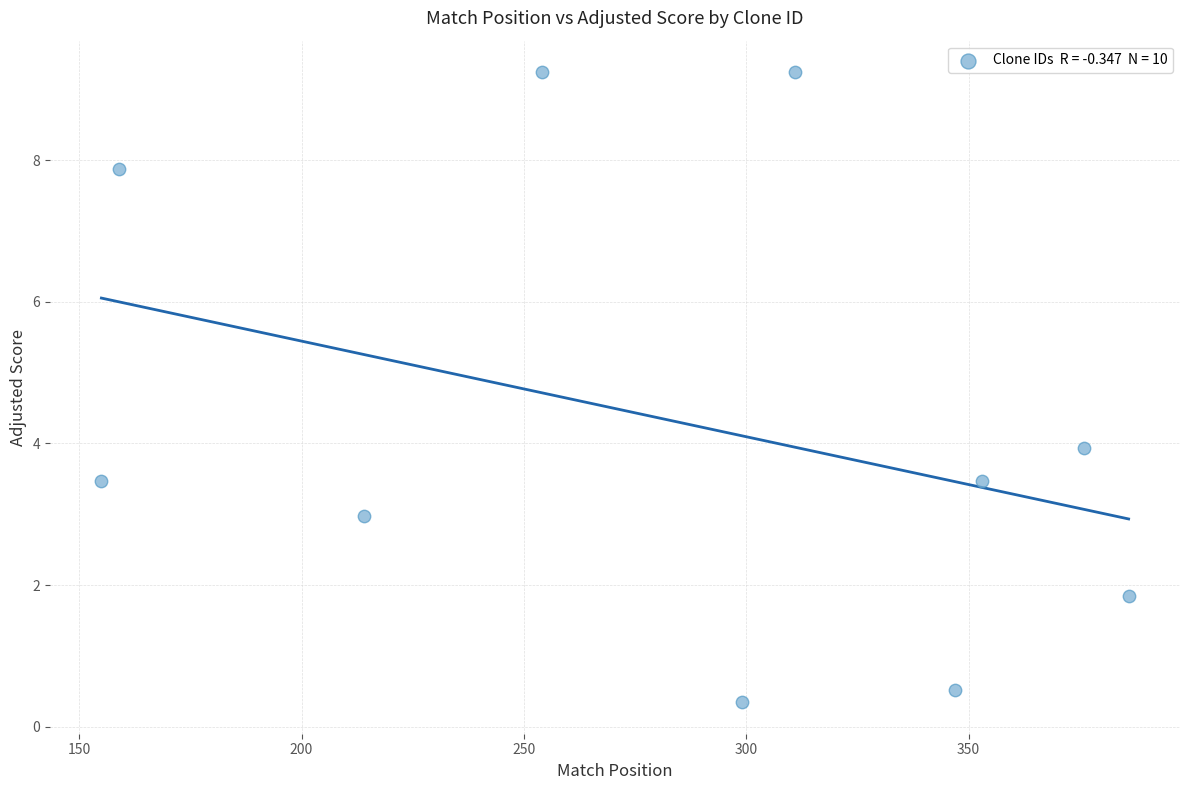

What is the average X value?

285.4